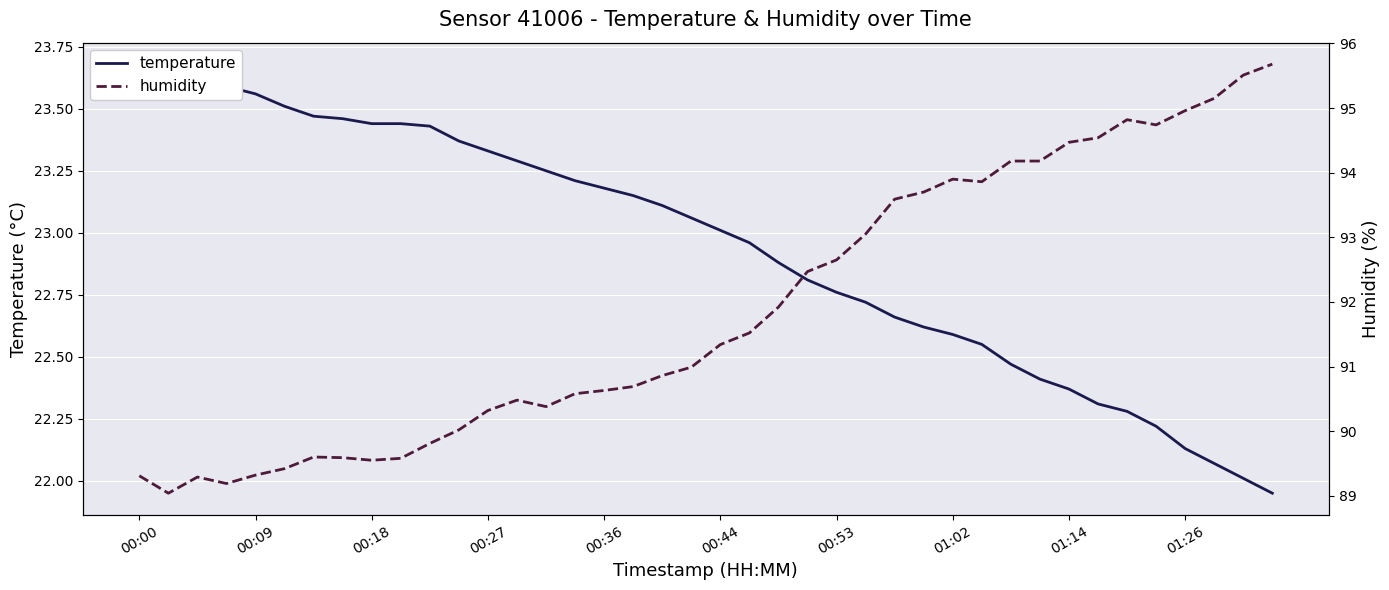

Where does the humidity series first go above 91?

00:44